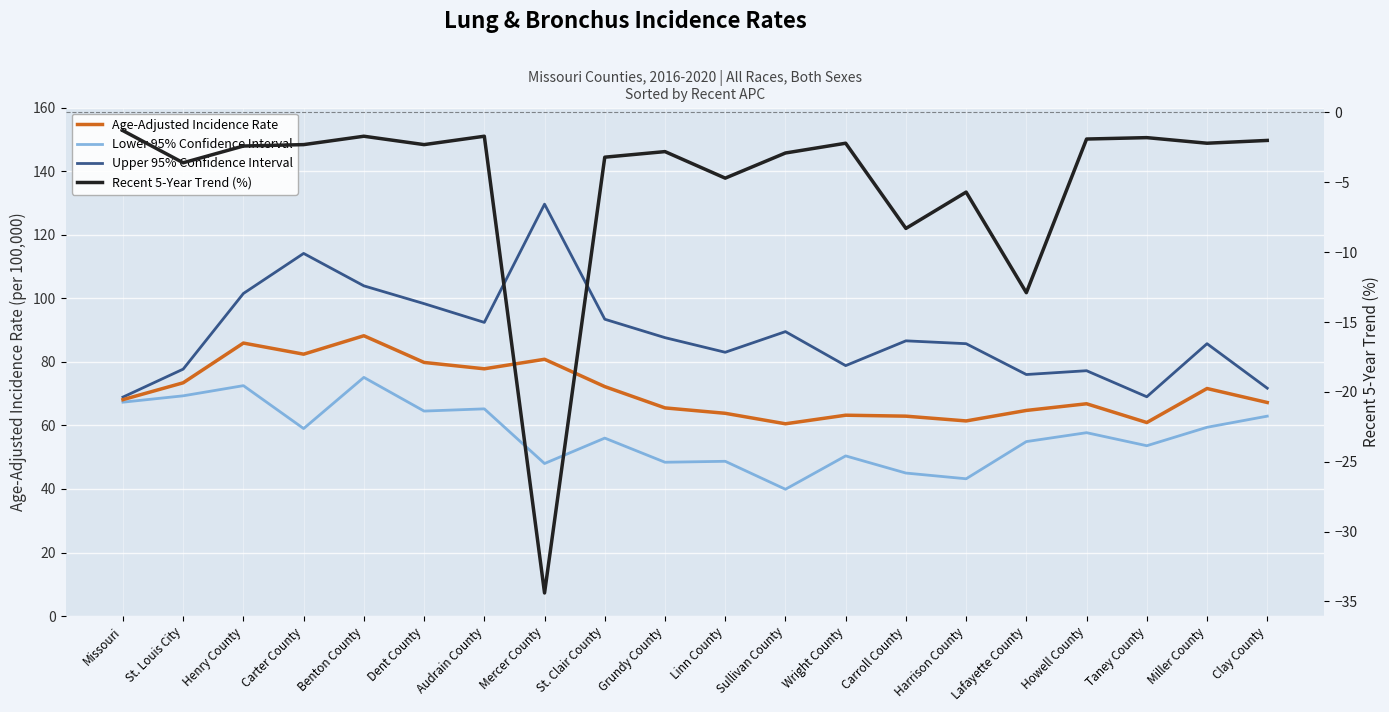

What are all the series names shown in the legend?

Age-Adjusted Incidence Rate, Lower 95% Confidence Interval, Upper 95% Confidence Interval, Recent 5-Year Trend (%)